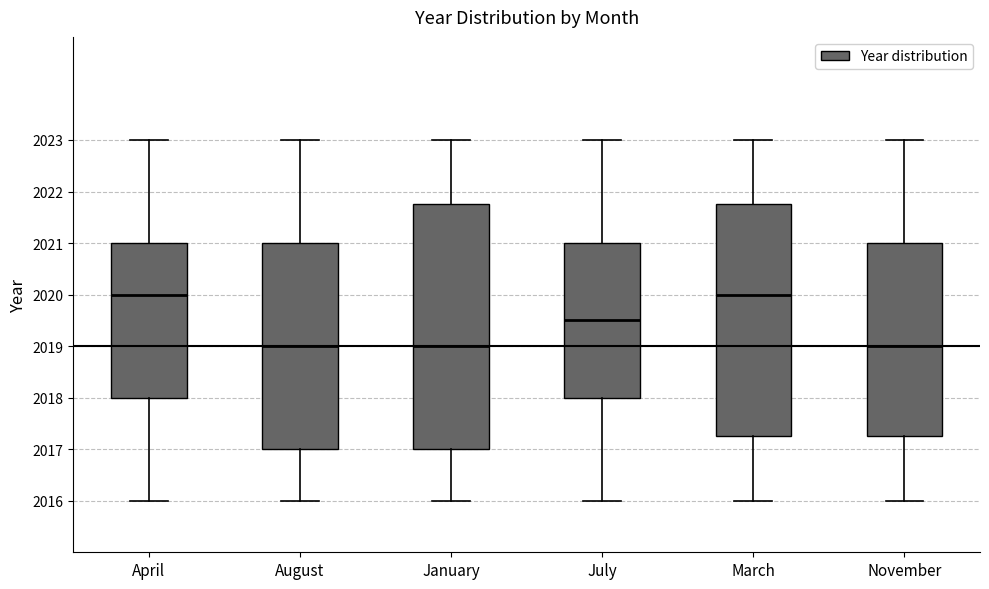

Reading left to right, read every box against the y-axis: the position of its median line, the range the box covers, and the ends of its whiskers. The values are not printed on the chart, so give them approximately, as read against the axis.

April: median 2020.0, box 2018.0 to 2021.0, whiskers 2016.0 to 2023.0
August: median 2019.0, box 2017.0 to 2021.0, whiskers 2016.0 to 2023.0
January: median 2019.0, box 2017.0 to 2021.8, whiskers 2016.0 to 2023.0
July: median 2019.5, box 2018.0 to 2021.0, whiskers 2016.0 to 2023.0
March: median 2020.0, box 2017.3 to 2021.8, whiskers 2016.0 to 2023.0
November: median 2019.0, box 2017.3 to 2021.0, whiskers 2016.0 to 2023.0